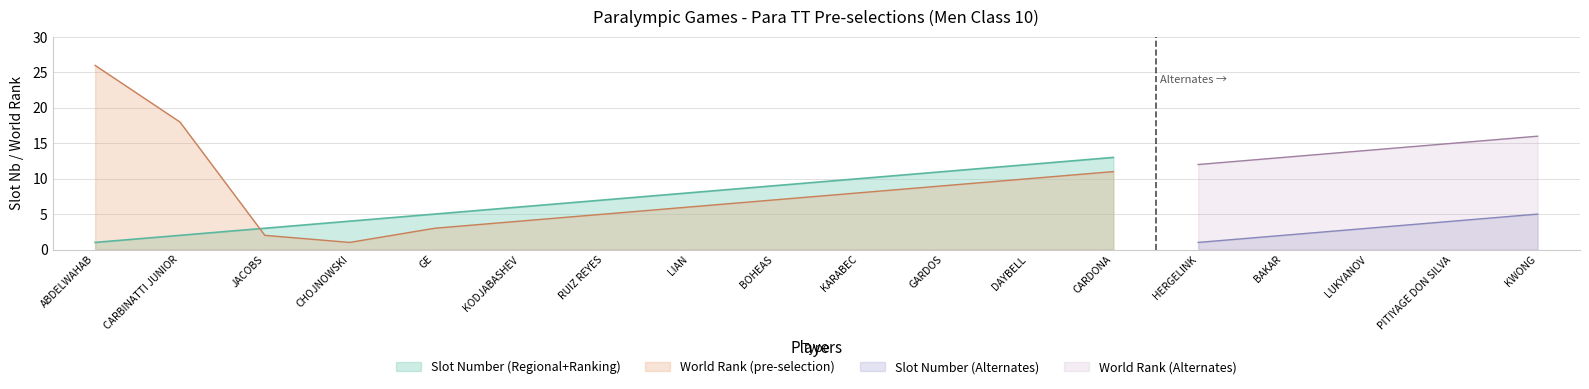

True or false: Slot_Nb has more than 2 points higher than both neighbors.

False